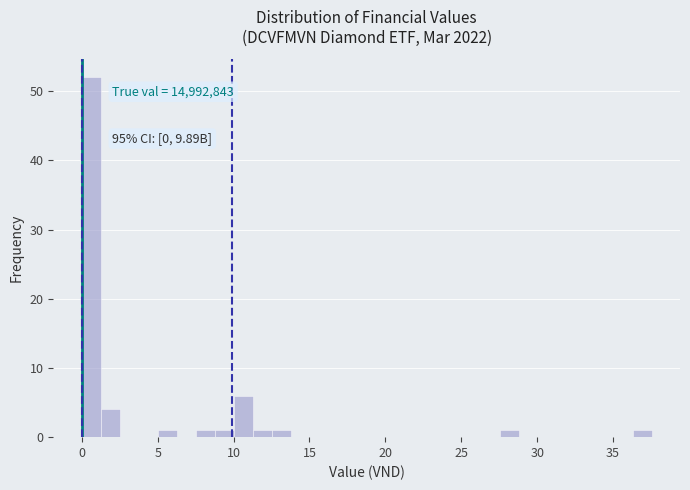

Around what value on the x-axis is the tallest bar? Give the approximate position of its centre, as read against the axis.

0.5